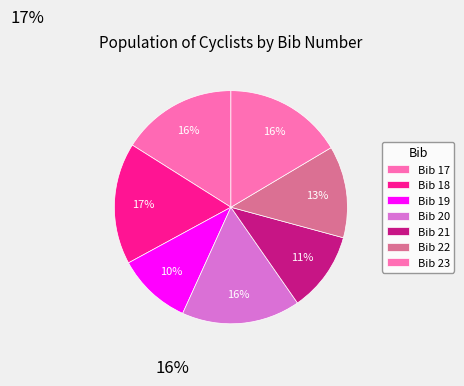

Is there a majority slice in this chart?

No